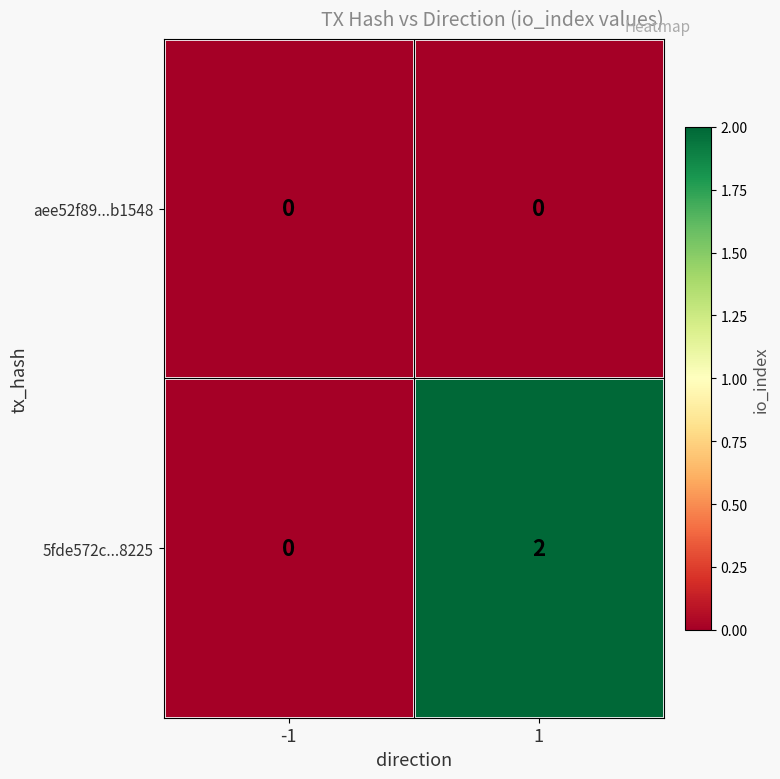

List the labels in order of 5fde572c...8225 value, smallest first.

-1, 1